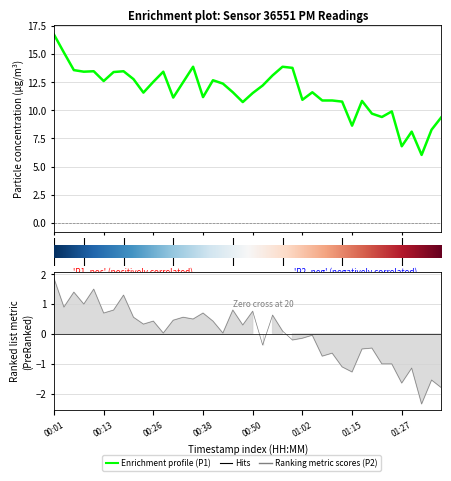

How many positive values does the P2 series have?

23